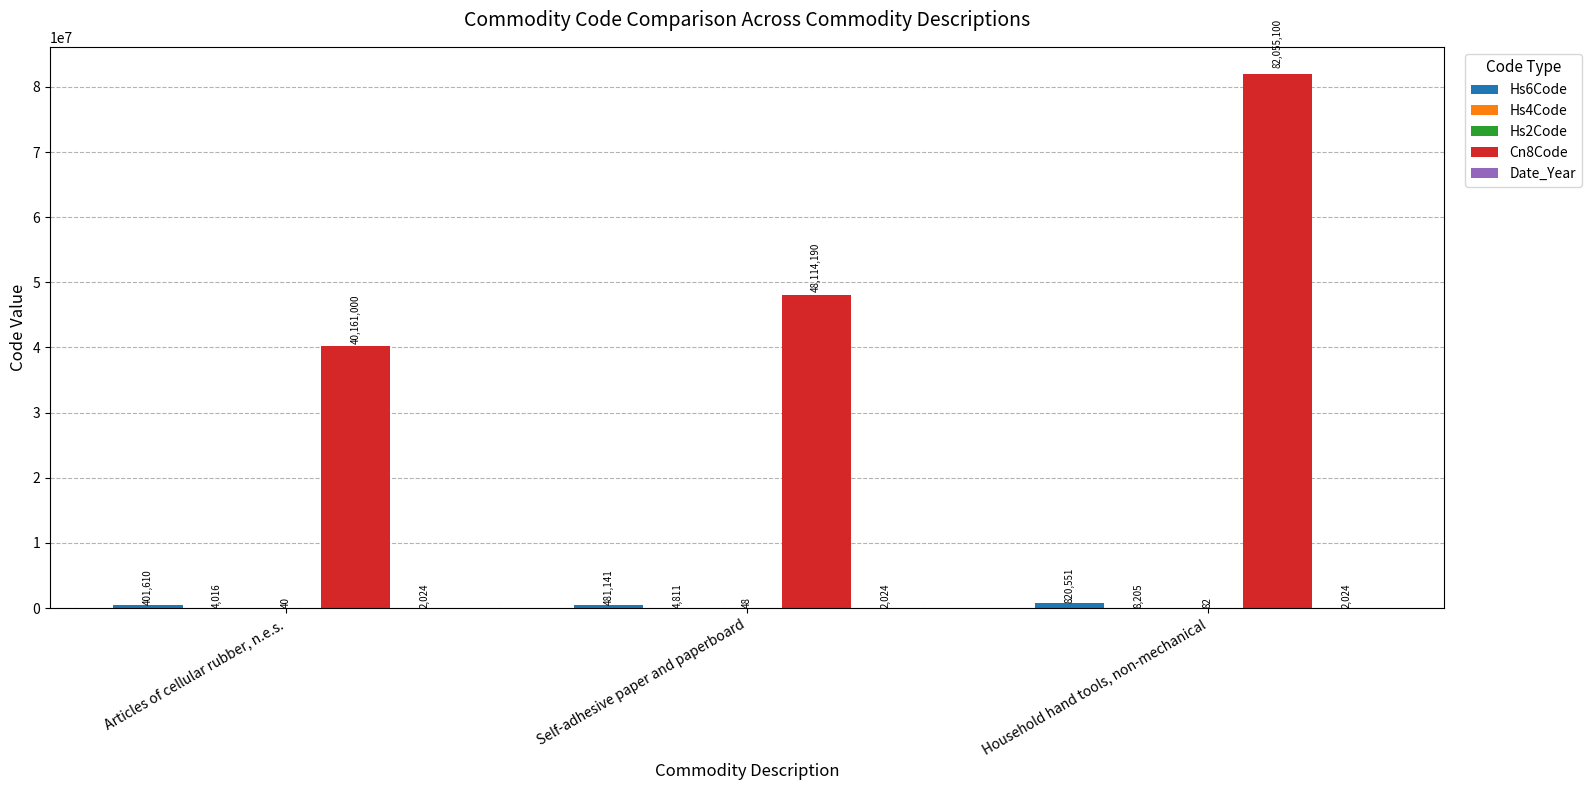

True or false: Cn8Code has a value of 40161000 at Articles of cellular rubber, n.e.s..

True